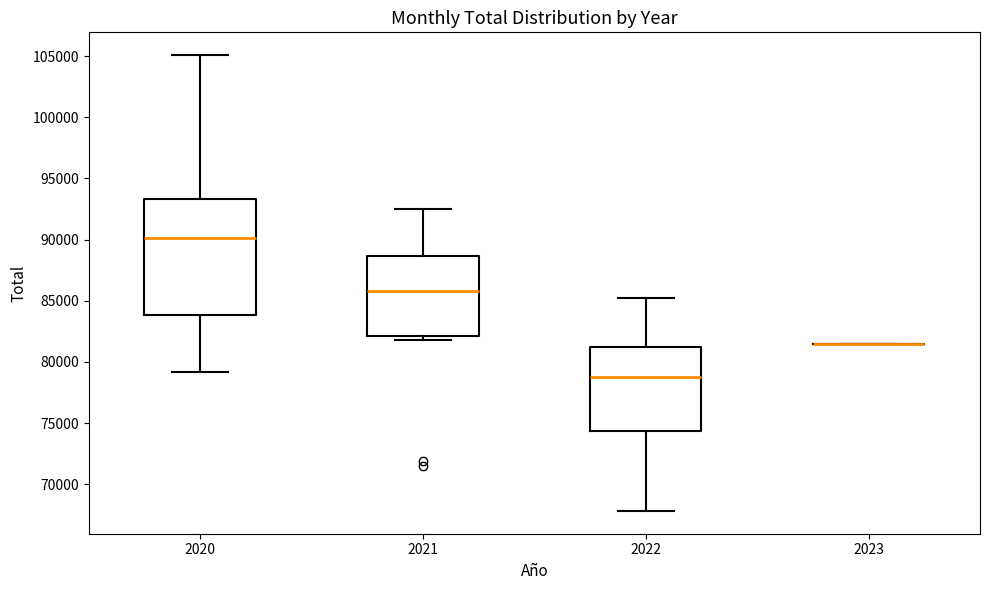

Where is the lower edge of the box at x = 2020 on the y-axis? The values are not printed on the chart, so give them approximately, as read against the axis.

84000